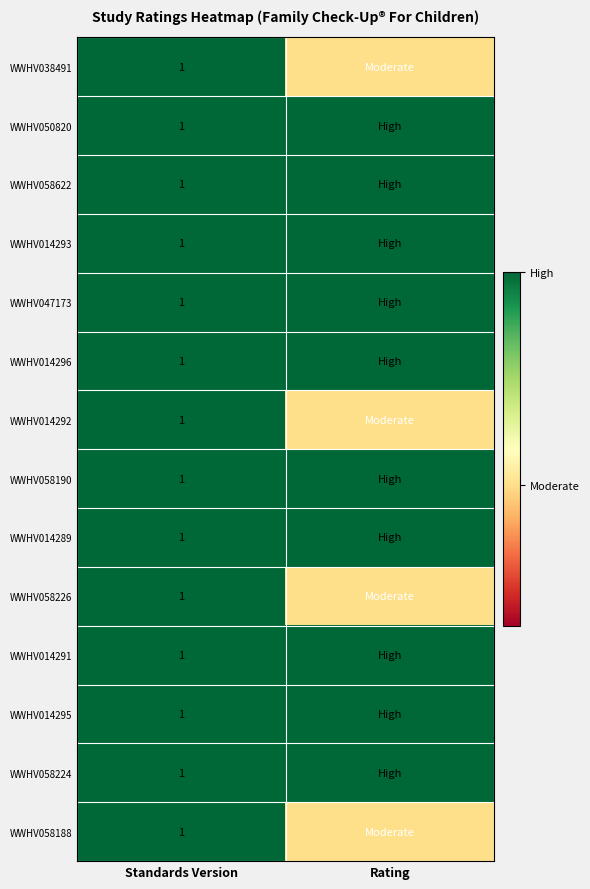

Is it true that WWHV038491 equals 1.5 at Standards Version?

False